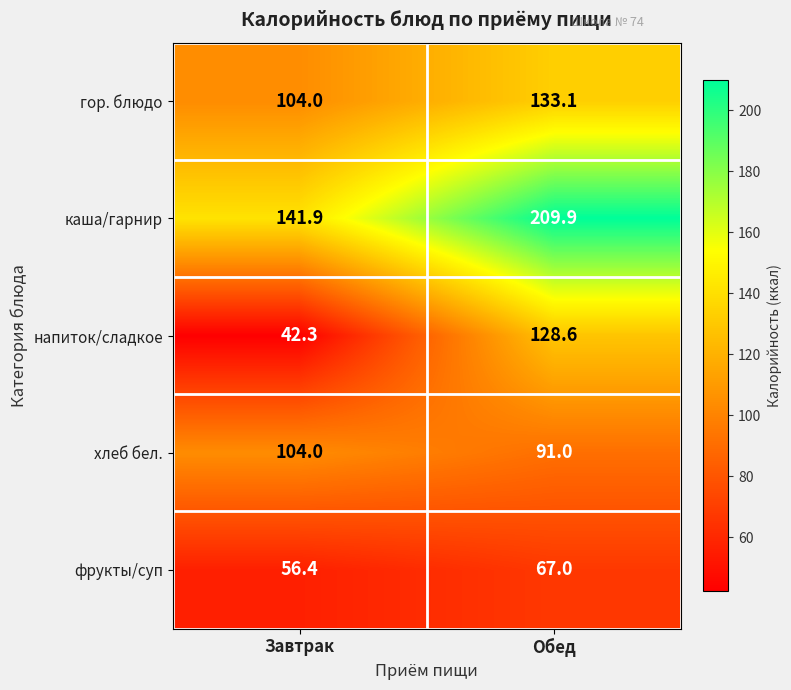

What value does the фрукты/суп series have at Обед?

67.0